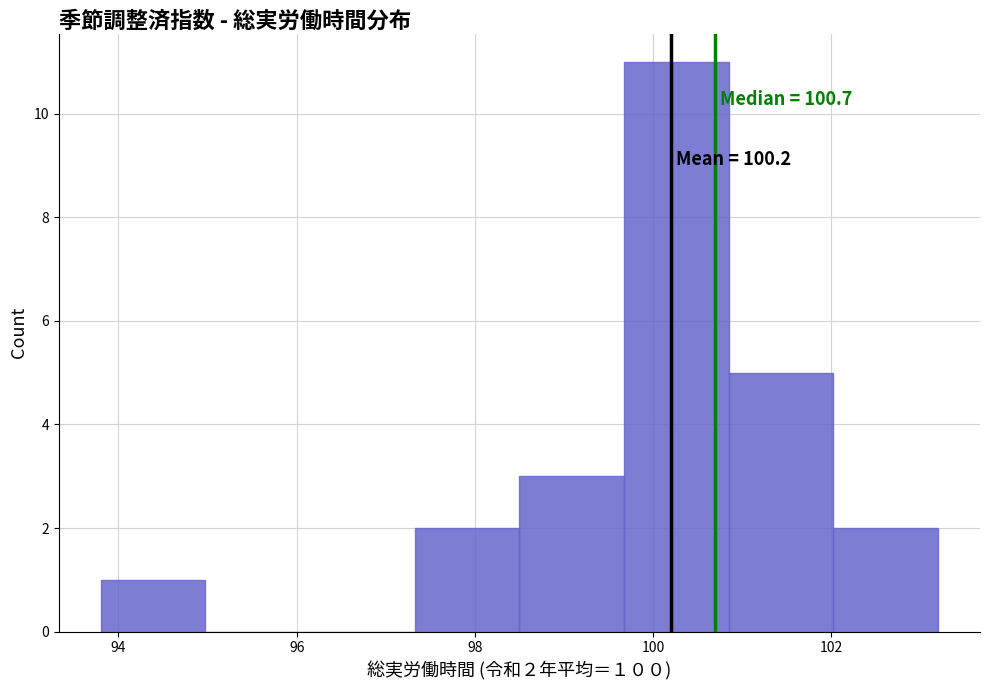

Over which range of the x-axis is the bar tallest?

99.6 to 100.8